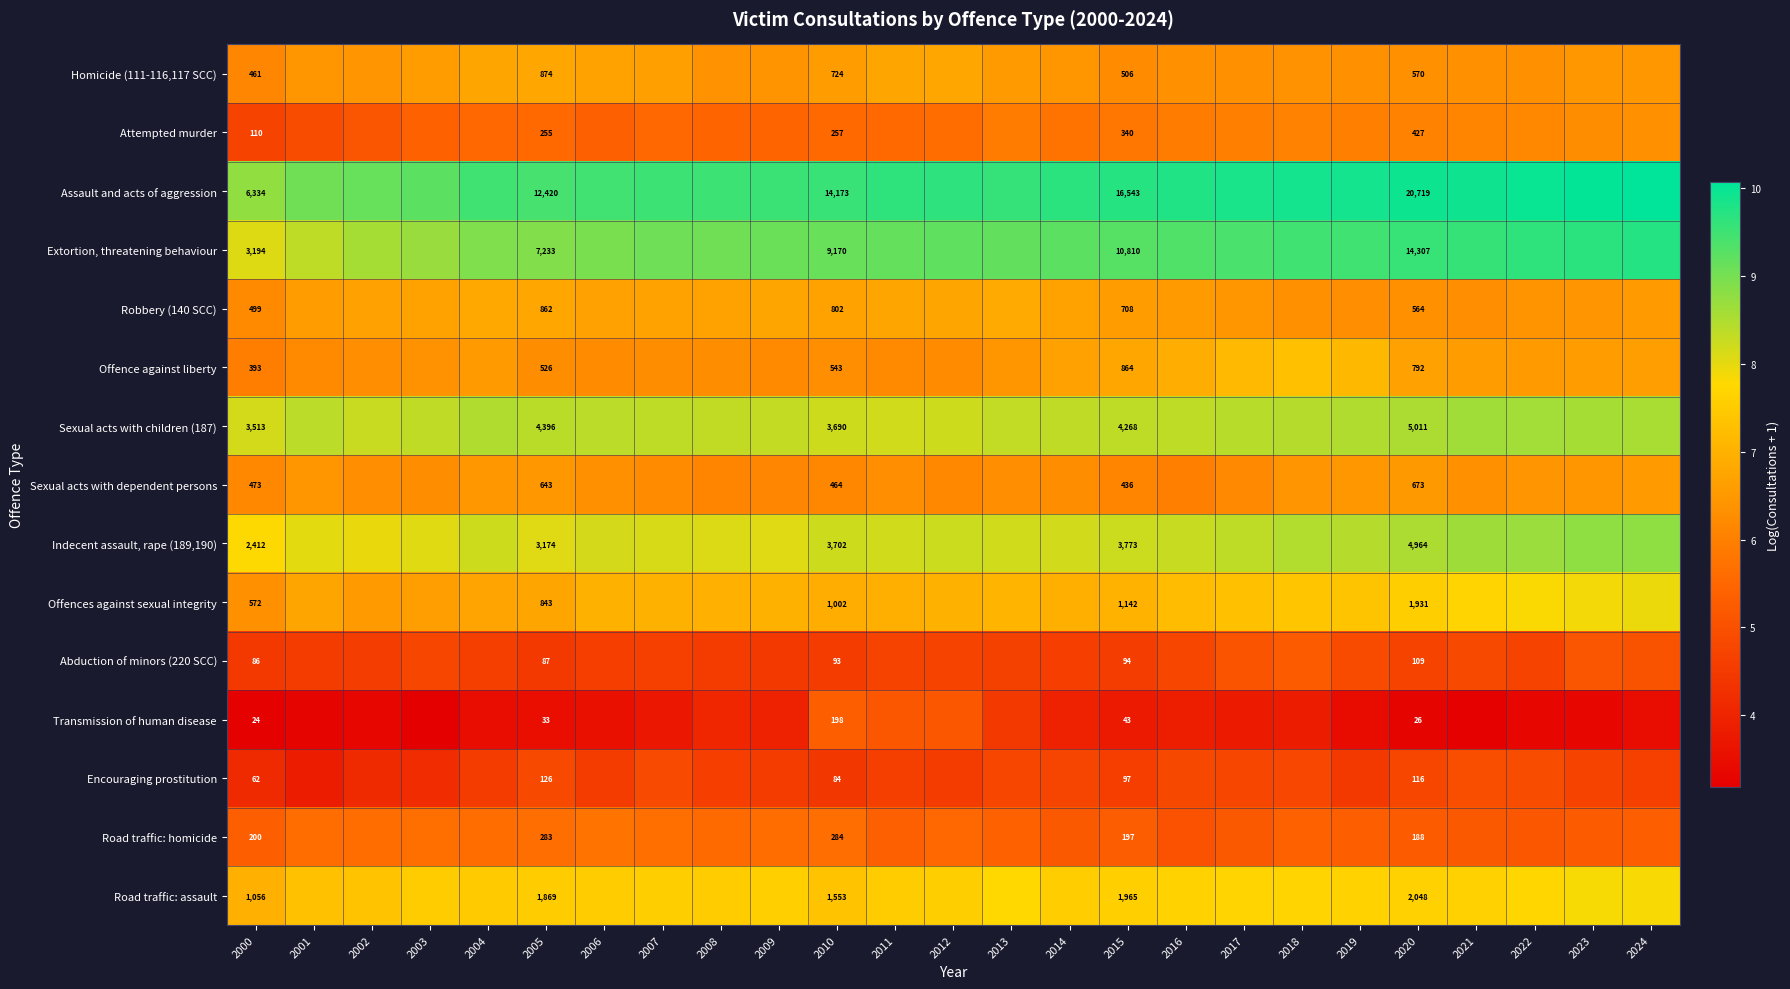

How many distinct data groups are displayed?

15